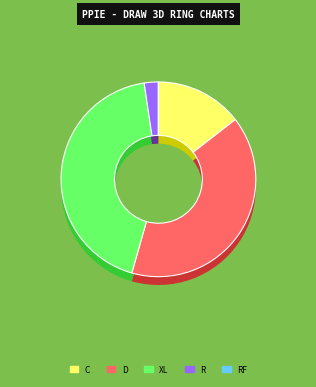

Which slice is the smallest?

RF